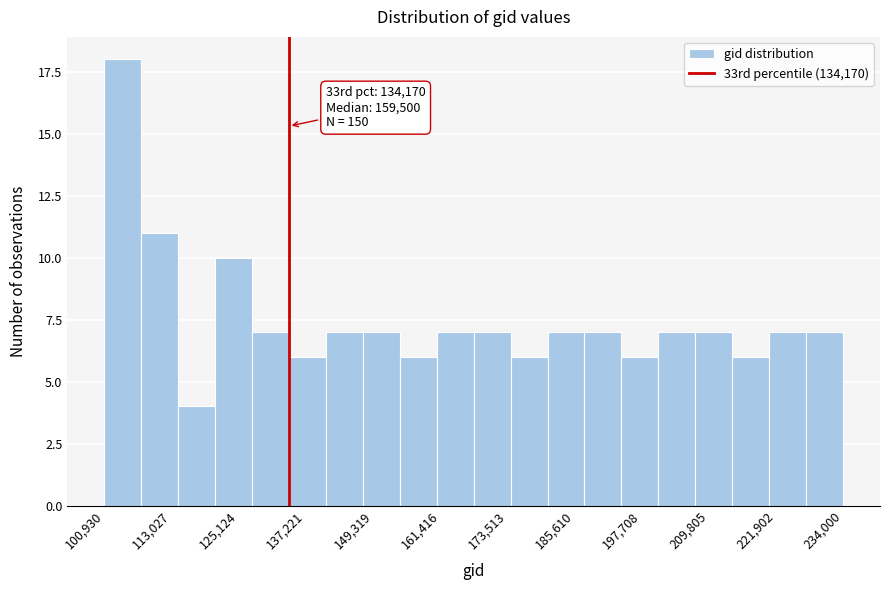

Around what value on the x-axis is the tallest bar? Give the approximate position of its centre, as read against the axis.

104000